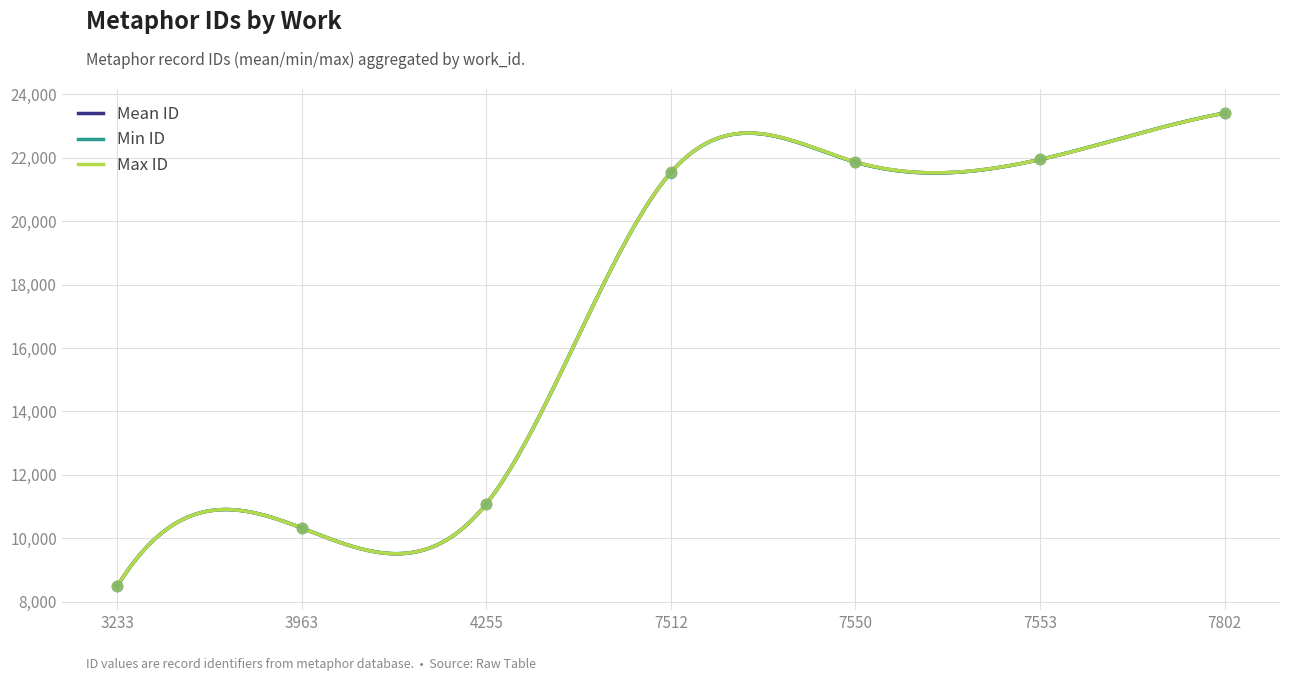

Which has a higher value, 7550 or 7550?

7550